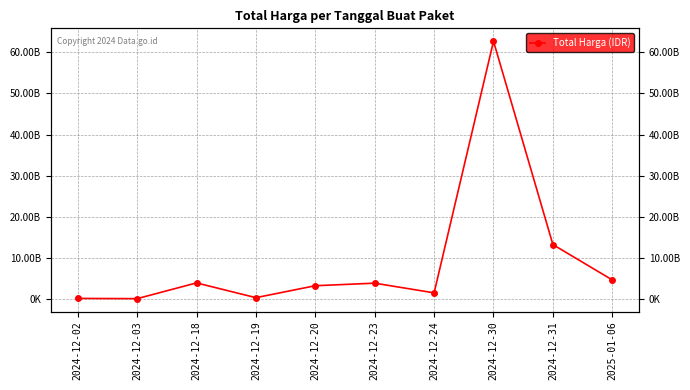

Read the value at 2024-12-19.

300000000